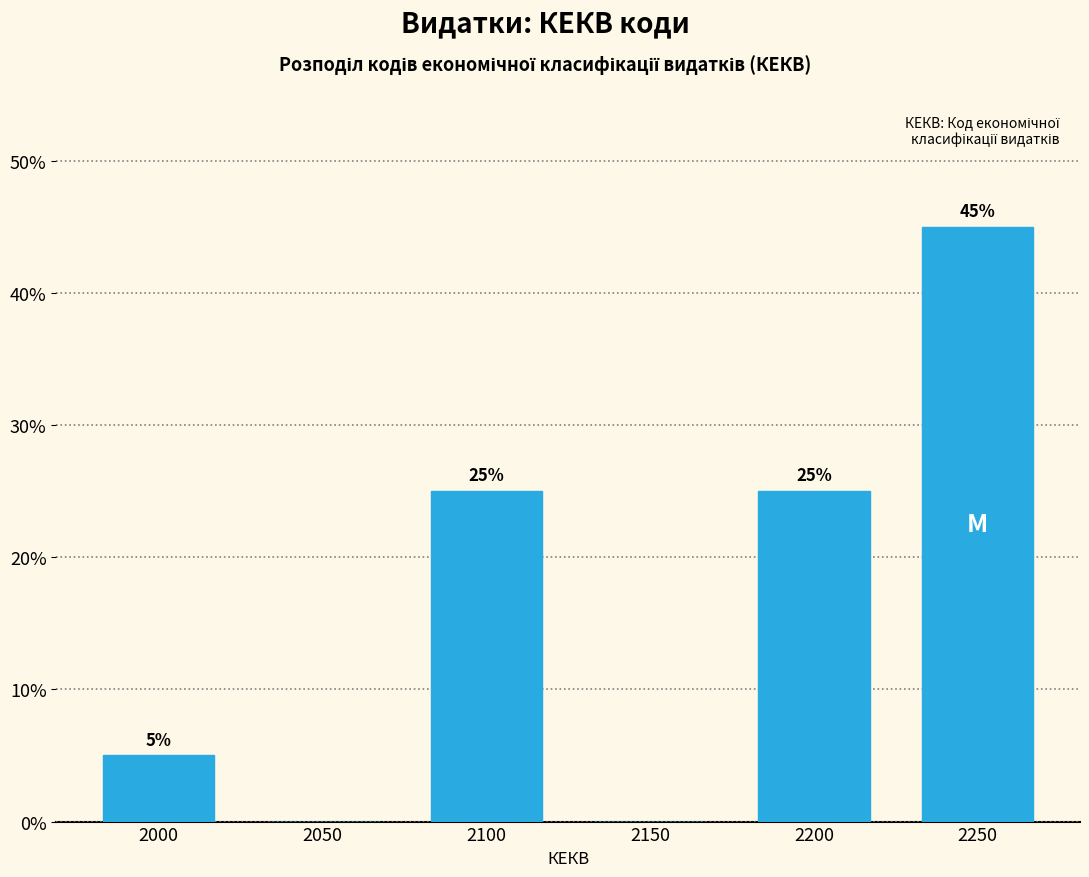

Reading right to left, transcribe all the data shown in this chart.

2250=45	2200=25	2150=0	2100=25	2050=0	2000=5